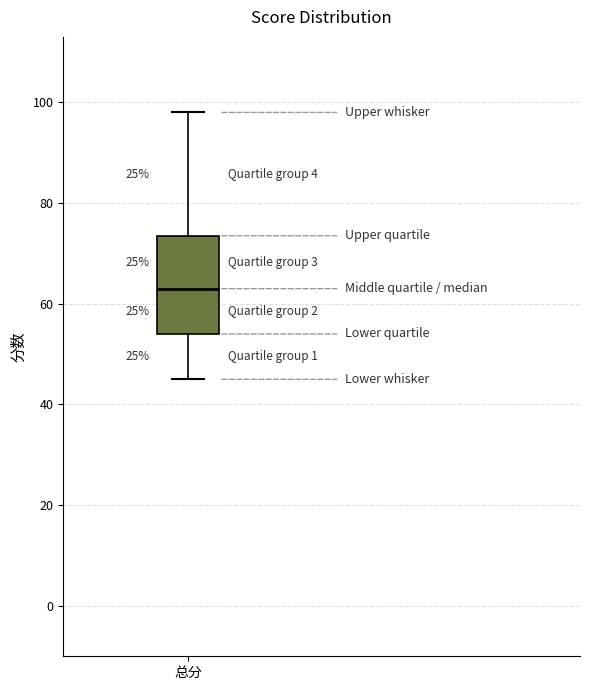

Read this box plot against the y-axis: the position of the median line, the range covered by the box, and the ends of both whiskers. The values are not printed on the chart, so give them approximately, as read against the axis.

median 64, box 54 to 74, whiskers 46 to 98